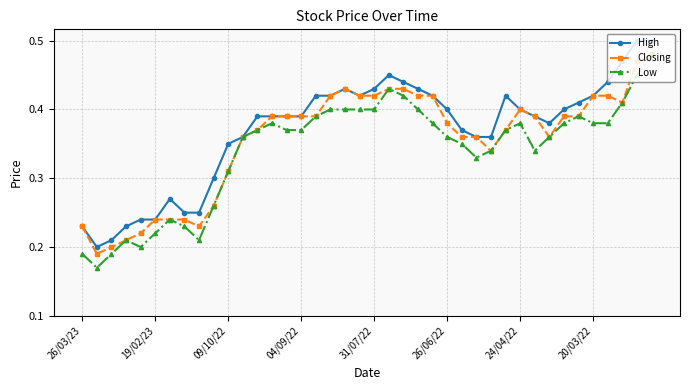

True or false: Low has more than 2 interior local peaks.

True